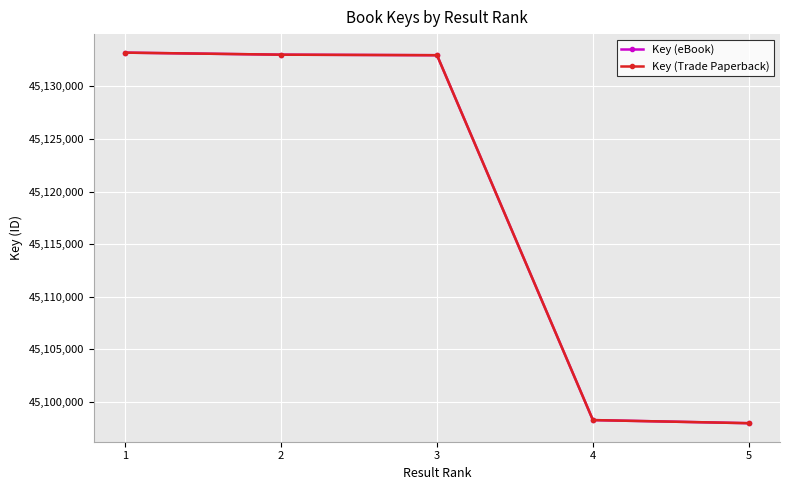

Reading left to right, list all the values displayed in this chart.

Key (eBook): 1=45133219	2=45133025	3=45132974	4=45098240	5=45097944
Key (Trade Paperback): 1=45133219	2=45133025	3=45132974	4=45098240	5=45097944